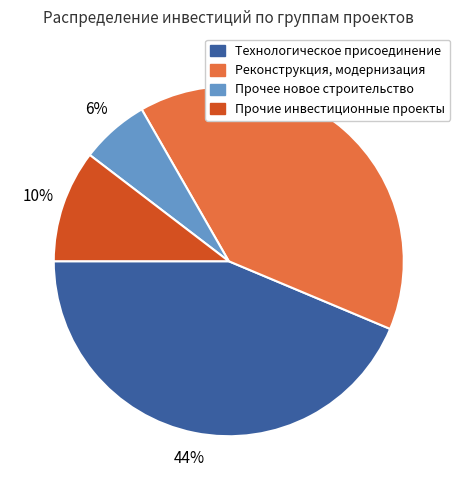

Rank the categories by value from highest to lowest.

Технологическое присоединение, Реконструкция, модернизация, Прочие инвестиционные проекты, Прочее новое строительство